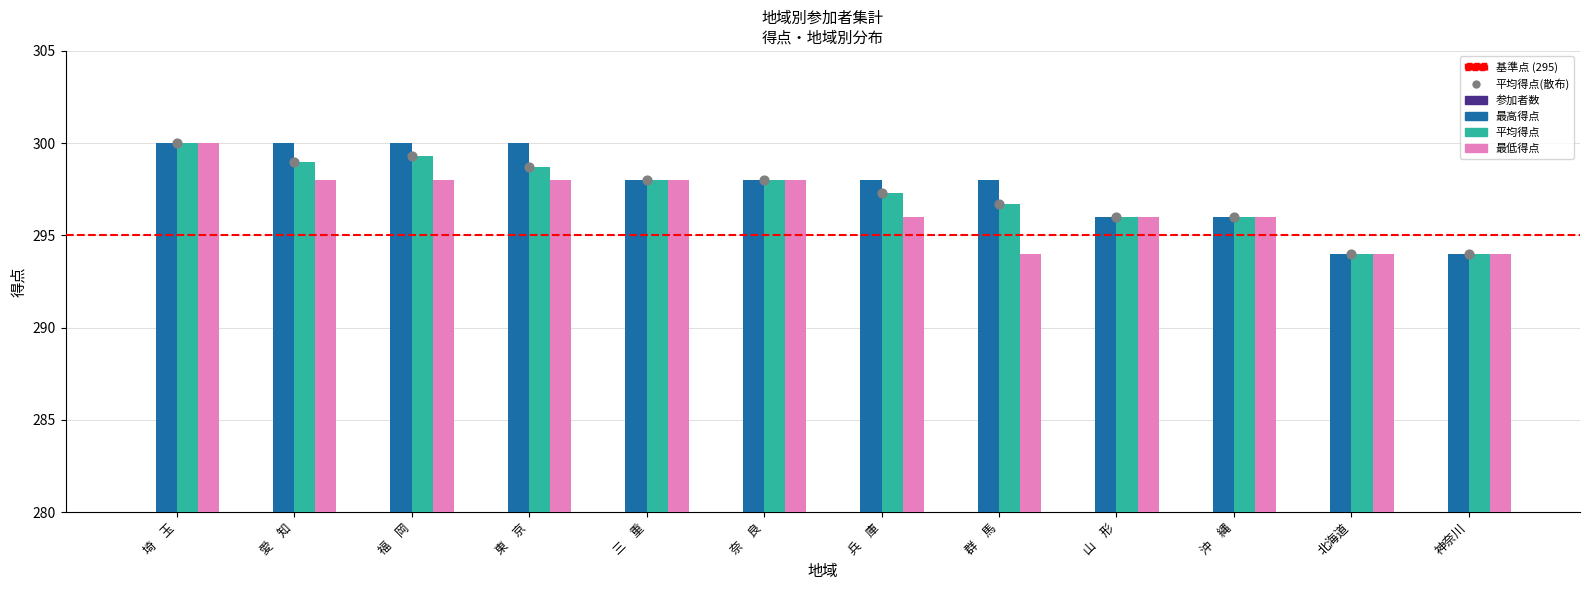

What is the total value across all series at 埼　玉?

910.0